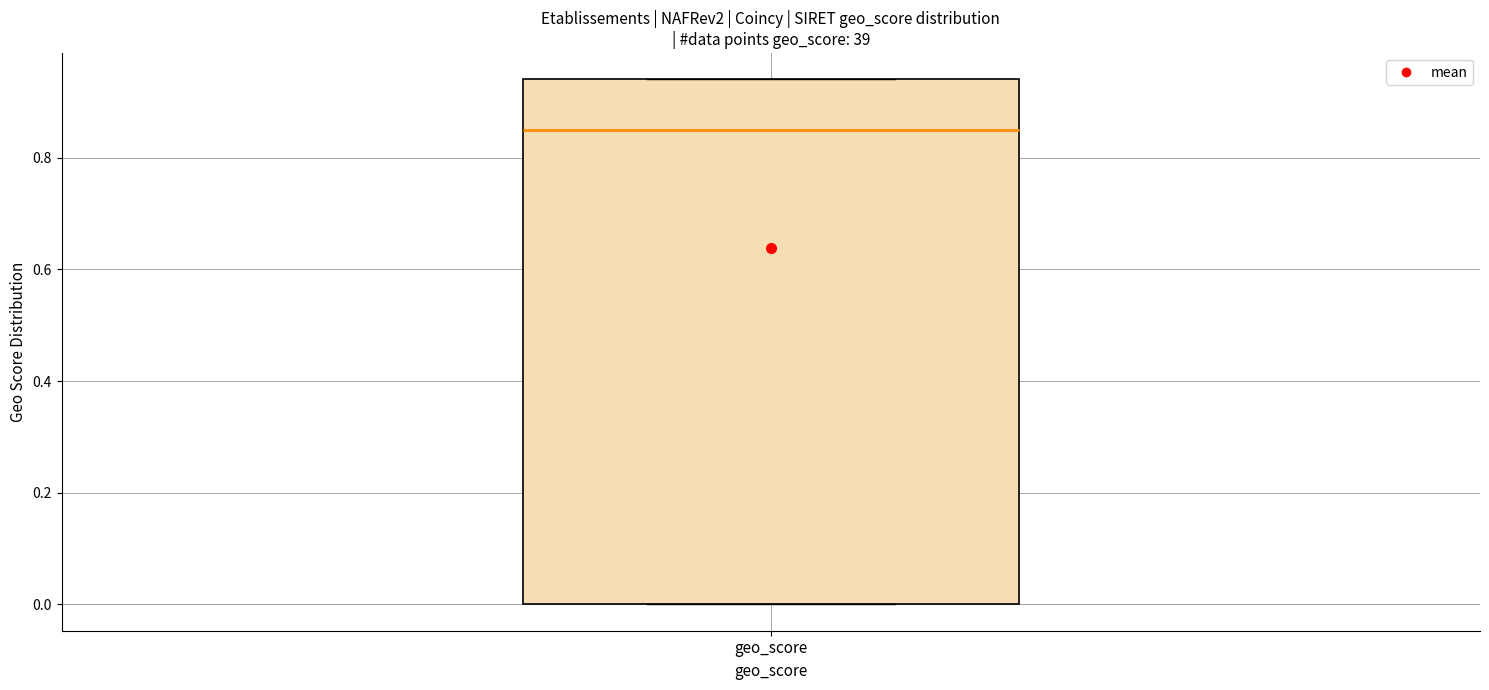

Where does the median line of the box for geo_score sit on the y-axis? The values are not printed on the chart, so give them approximately, as read against the axis.

0.86